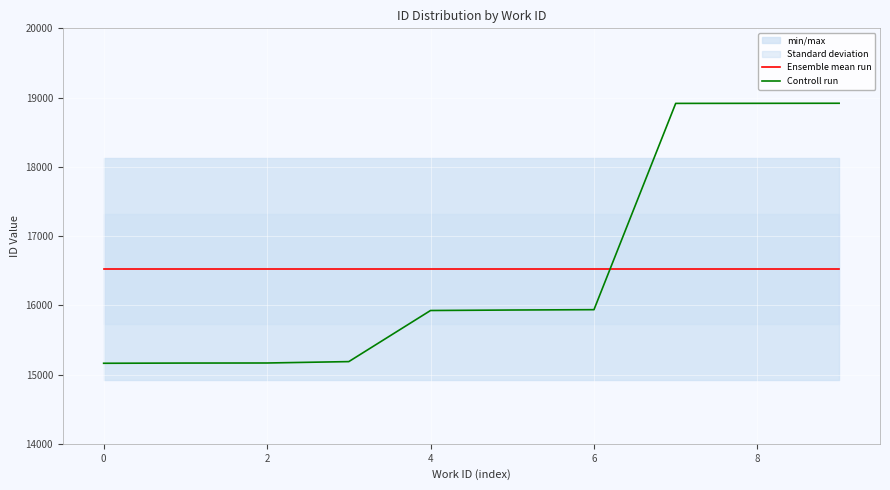

True or false: Ensemble mean run and Controll run intersect in this chart.

True